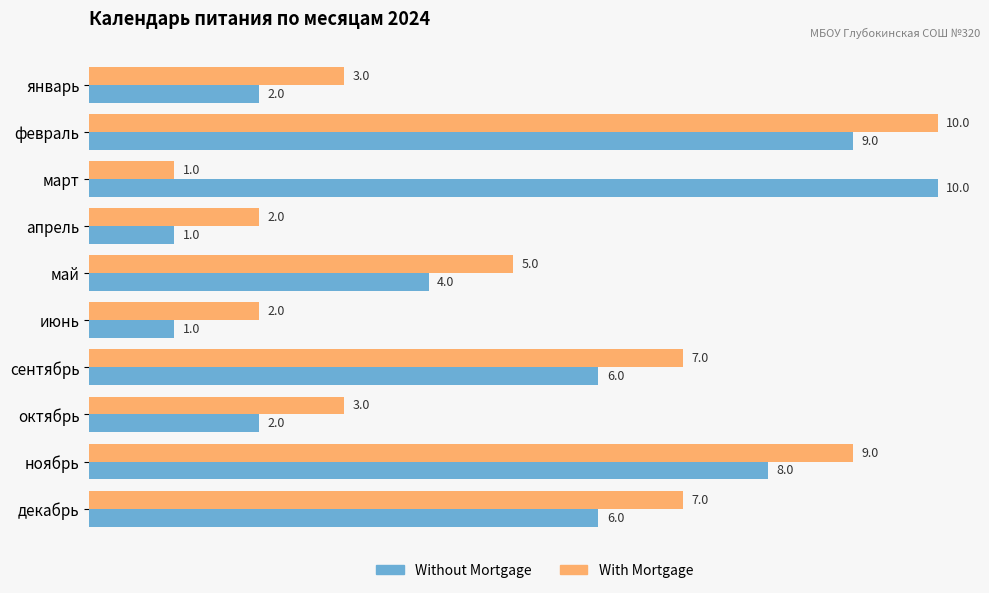

Is the value of Without Mortgage at декабрь greater than the value of With Mortgage at январь?

Yes